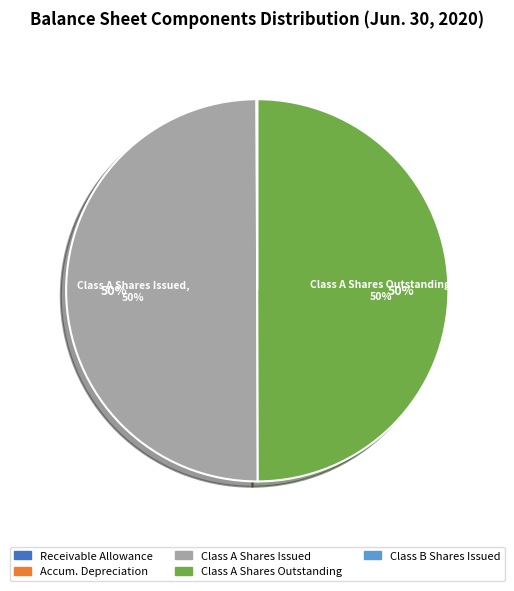

To the nearest percent, what is the difference between the largest and smallest slice percentages?

50%